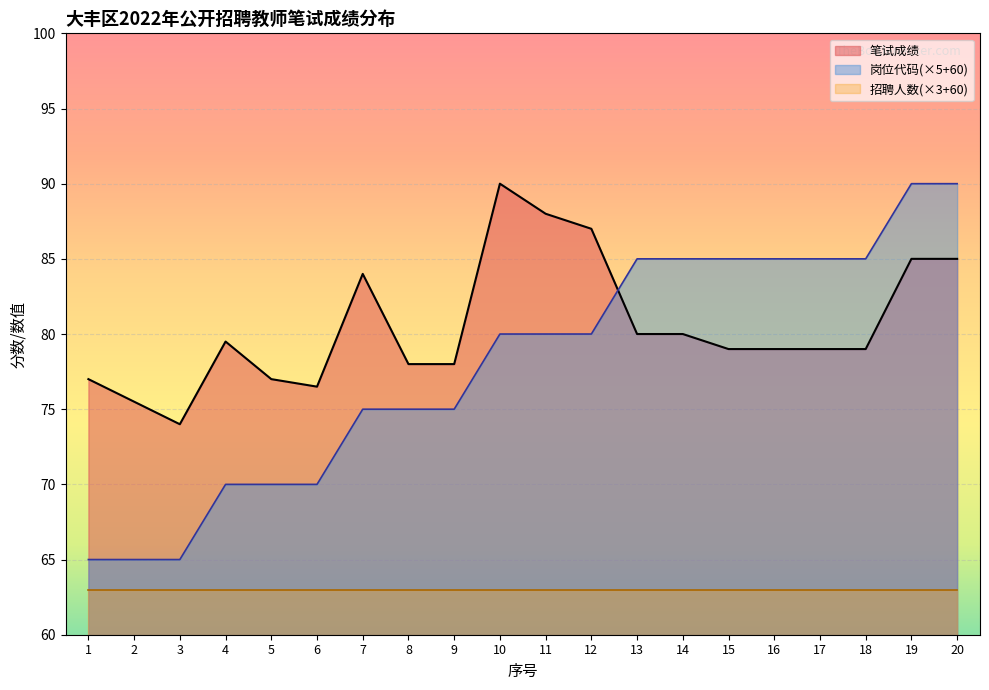

Where does the 笔试成绩 series first go above 79?

4